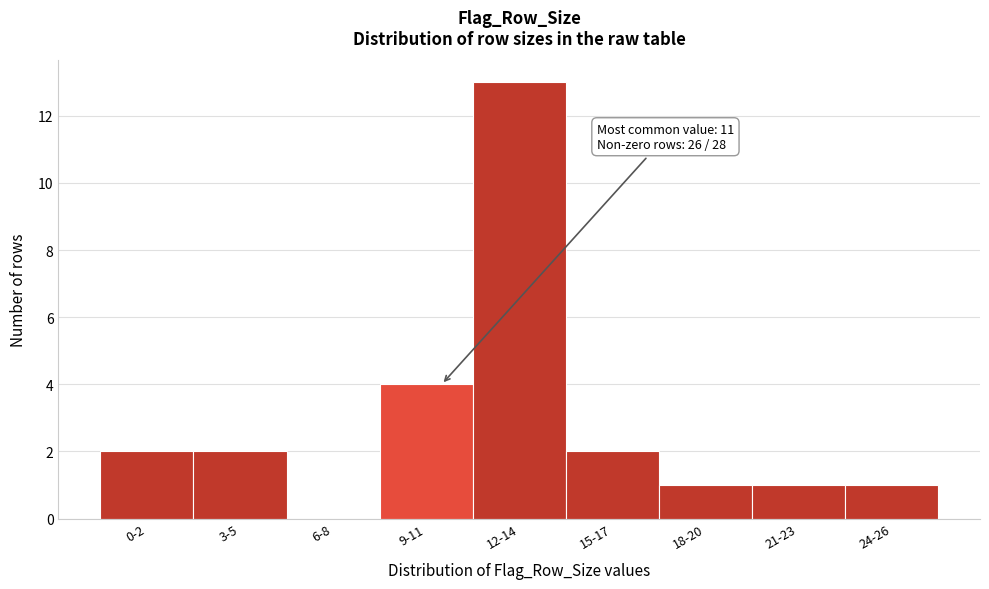

Reading left to right, list all the values displayed in this chart.

0-2=2	3-5=2	6-8=0	9-11=4	12-14=13	15-17=2	18-20=1	21-23=1	24-26=1